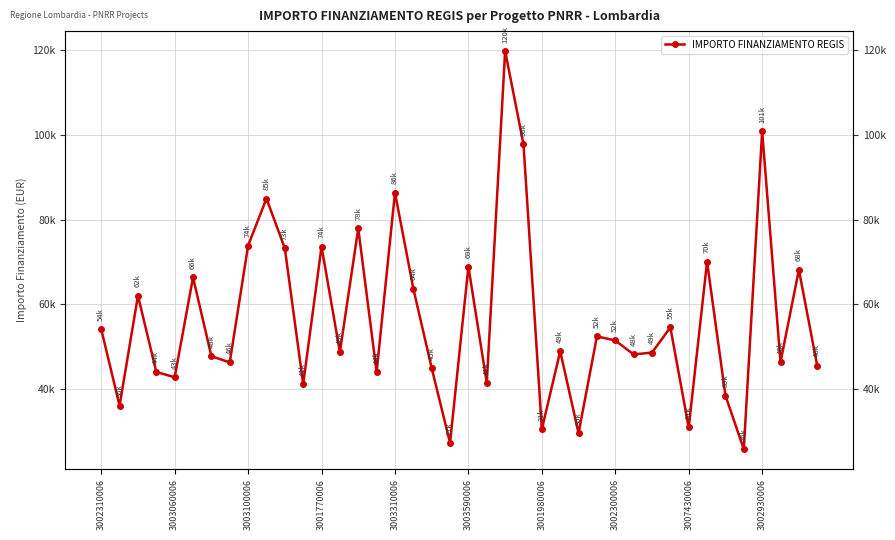

How many values exceed 48957?

20